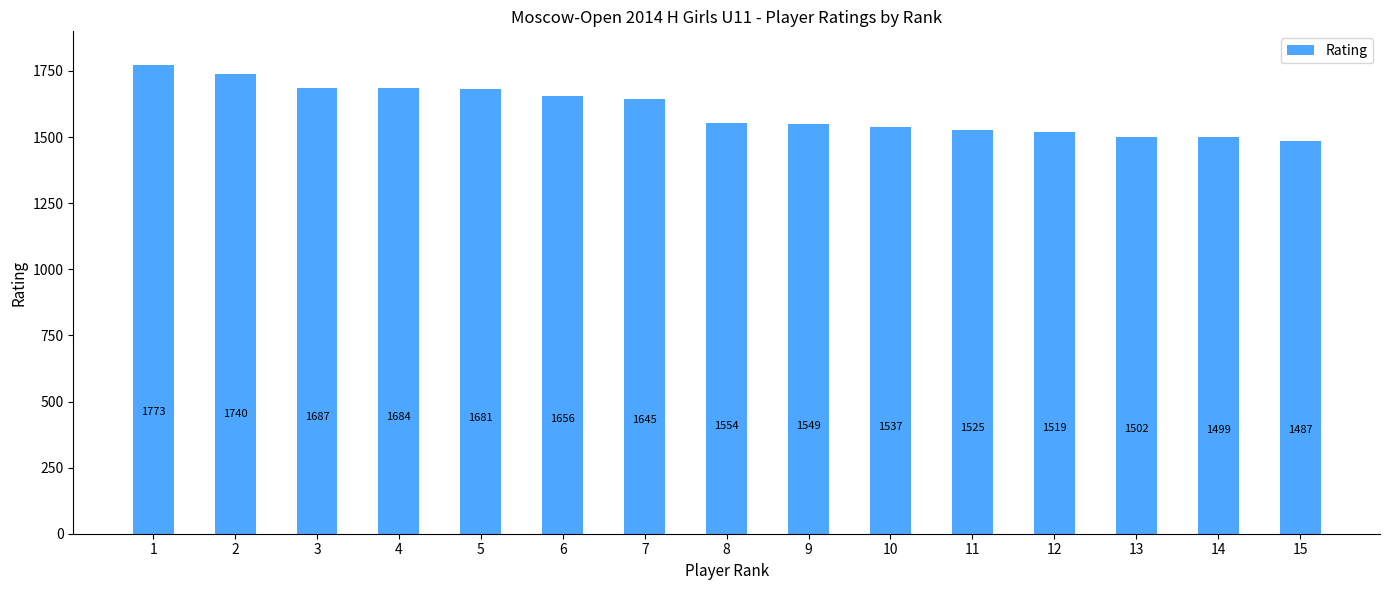

The chart shows a value of 1537 at 10. True or false?

True